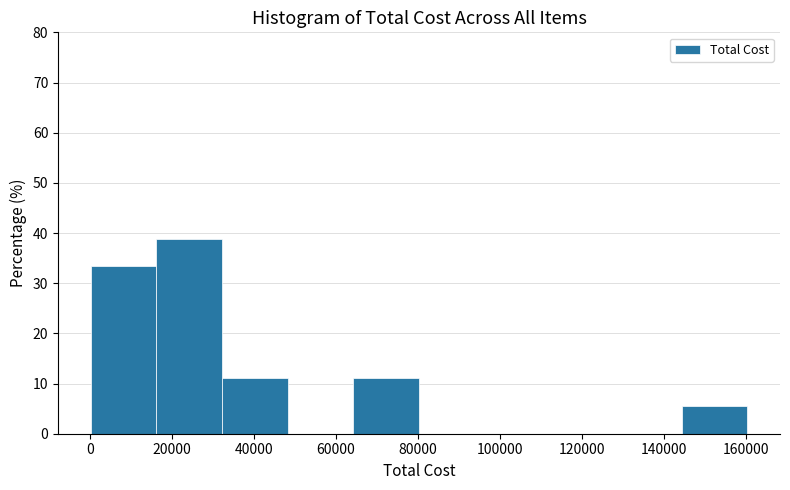

How tall is the bar that spans 144000 to 160000 on the x-axis? Neither the bar edges nor the heights are printed on the chart, so give them approximately, as read against the axes.

6